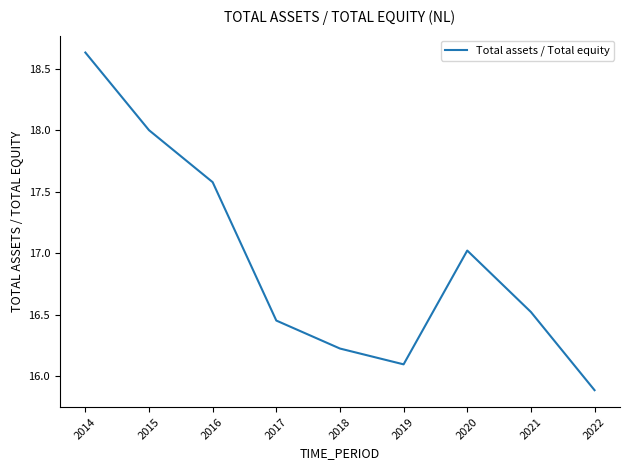

Count the number of data series in this chart.

1